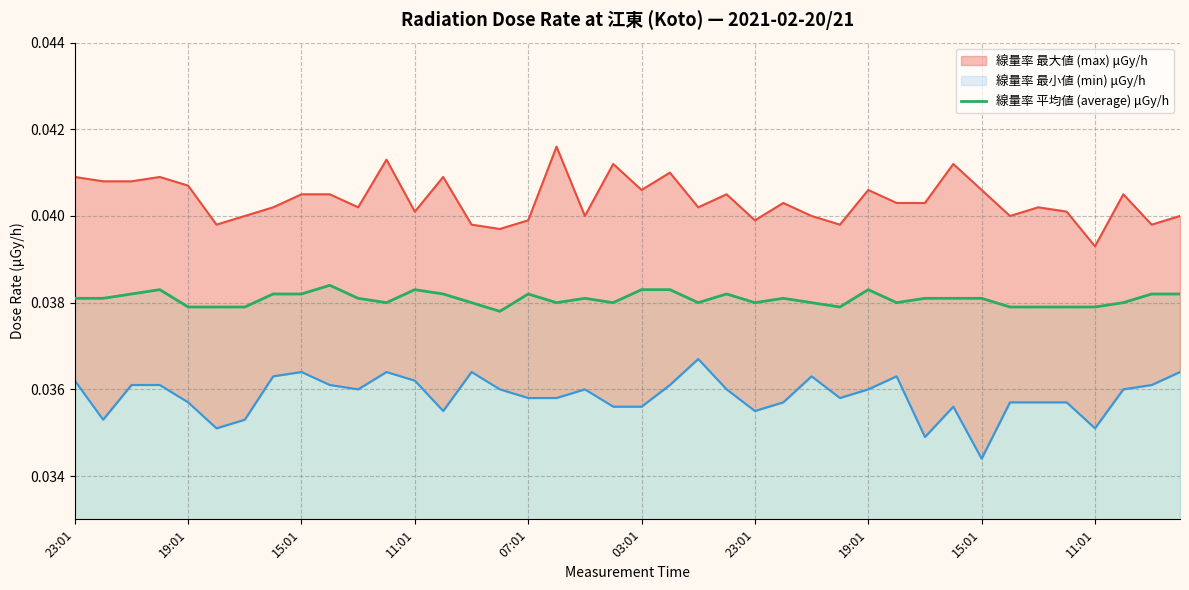

How many interior local peaks (higher than both neighbors) does the data have?

8